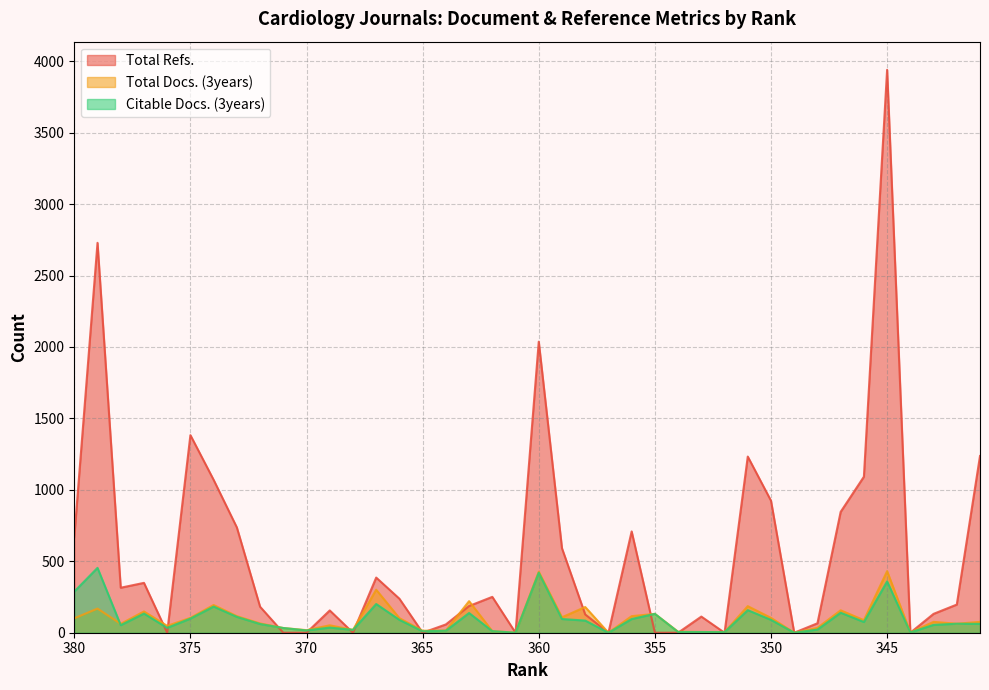

Which series has the largest total across all categories?

Total Refs.